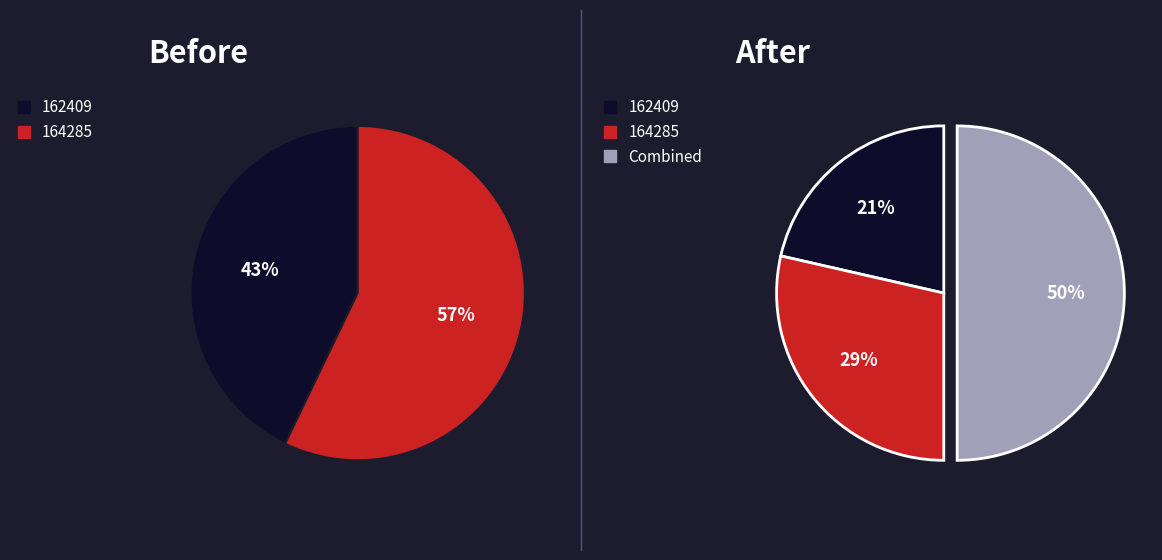

How many slices are in this pie chart?

2